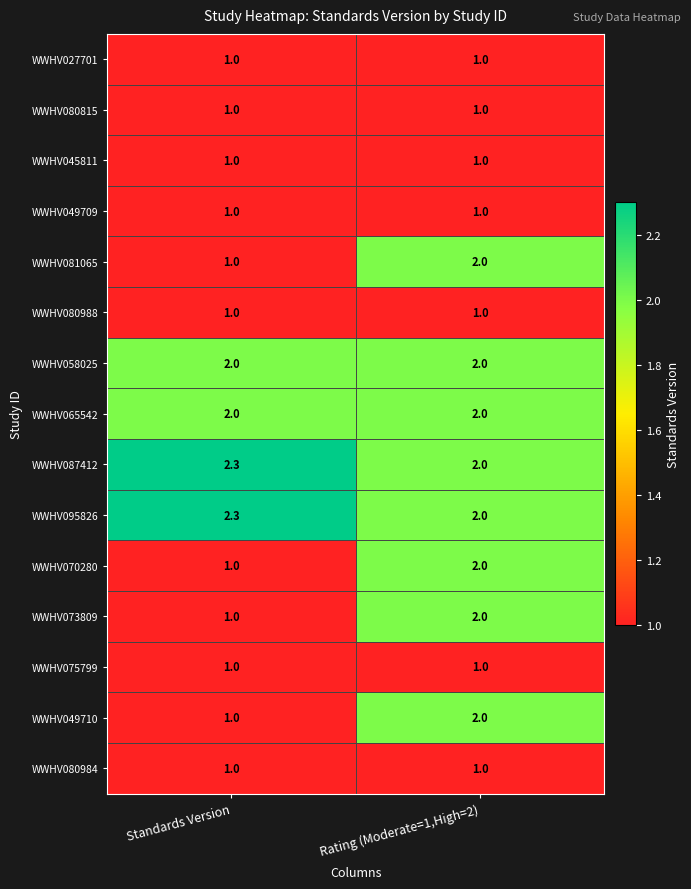

What is the sum of the WWHV049709 values at Standards Version and Rating (Moderate=1,High=2)?

2.0